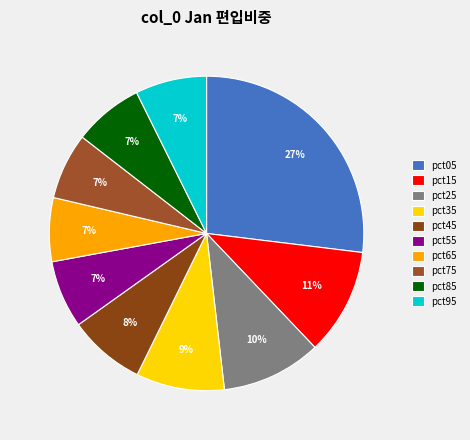

Does any single category account for the majority?

No